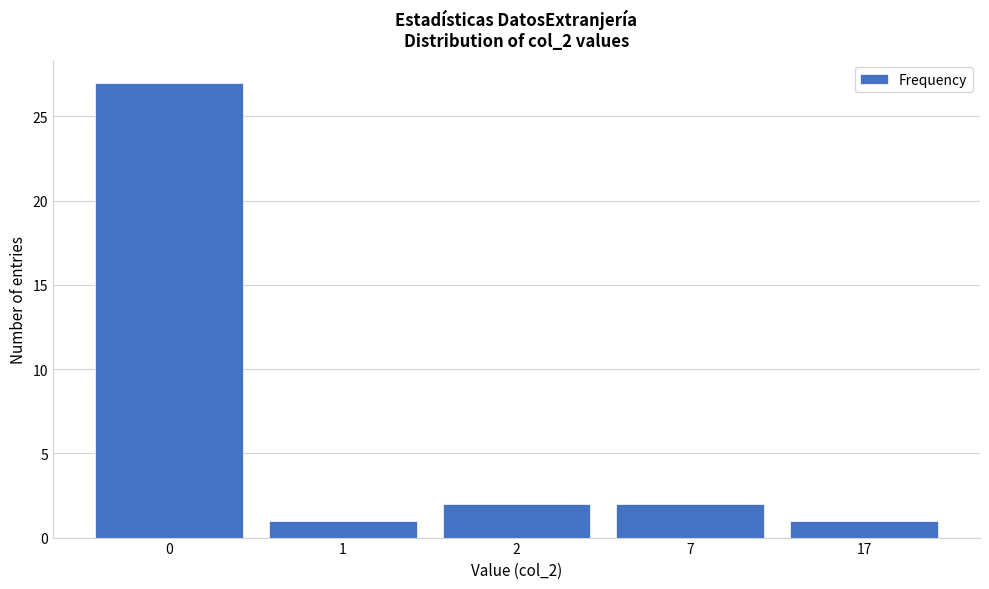

Reading left to right, what are all the values shown in this chart?

27	1	2	2	1